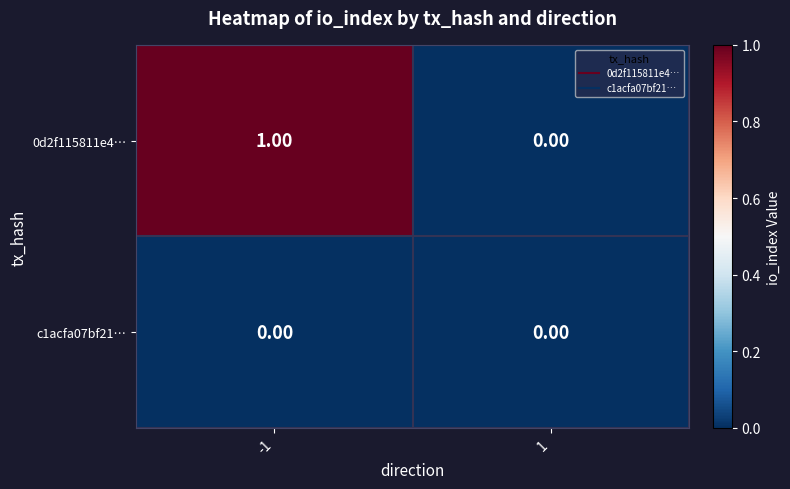

List the labels in order of 0d2f115811e4… value, largest first.

-1, 1